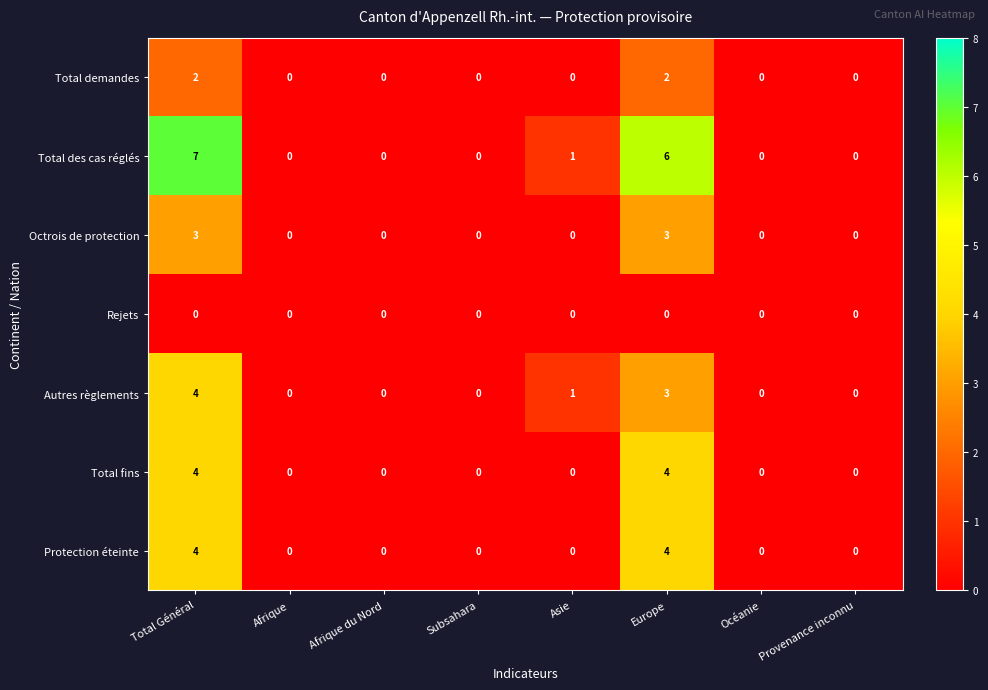

What is the maximum value for Octrois de protection?

3